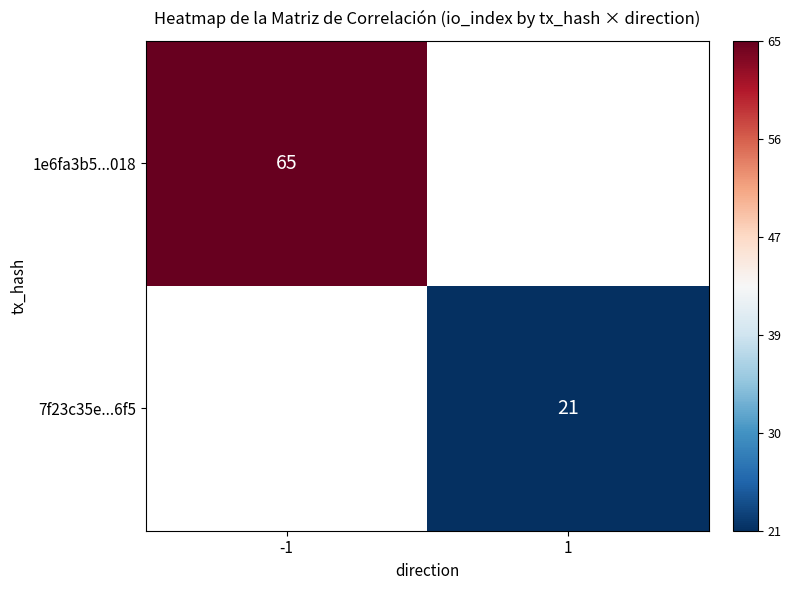

True or false: 1e6fa3b5...018 has a value of 99 at -1.

False